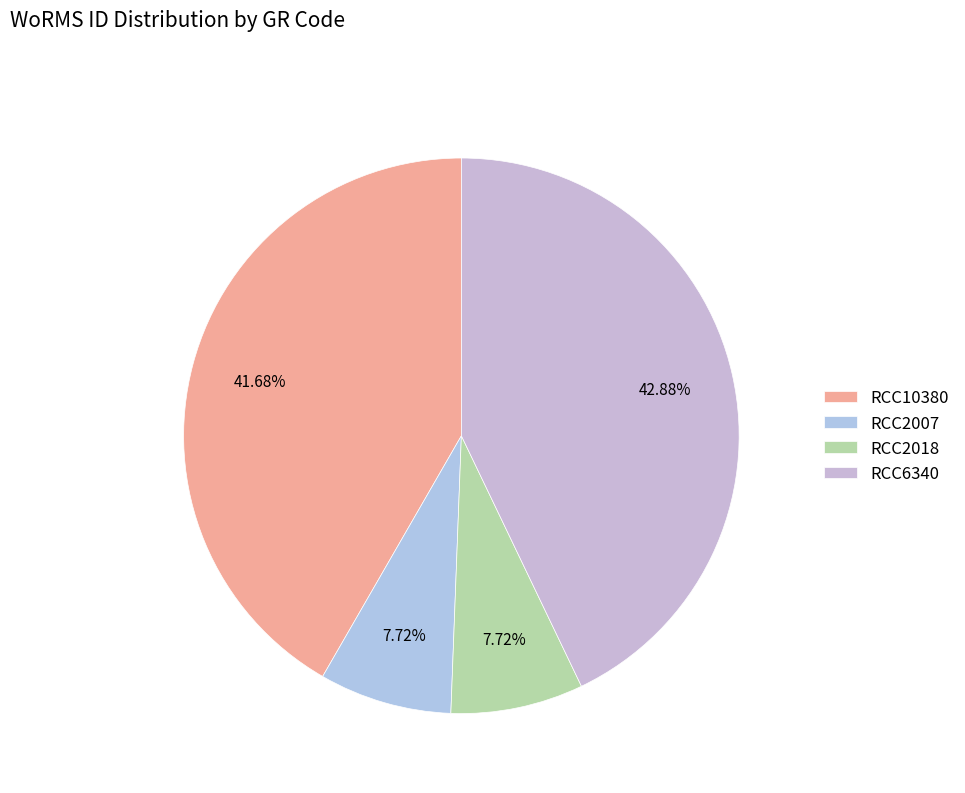

To the nearest percent, what is the difference between the RCC2018 and RCC6340 slice percentages?

35%